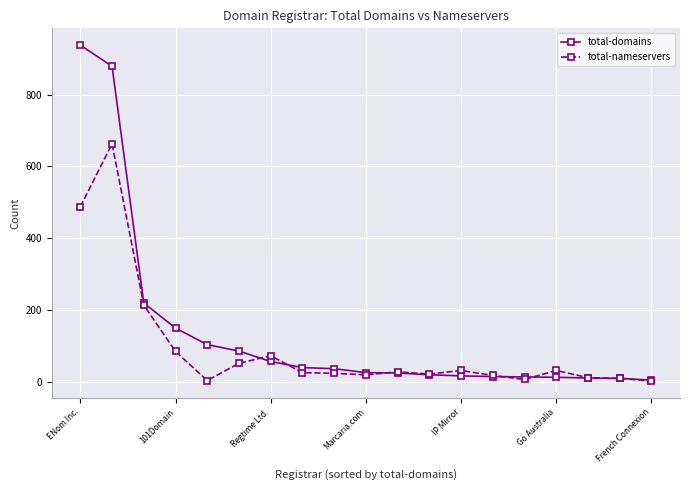

Which series has the widest spread of values?

total-domains